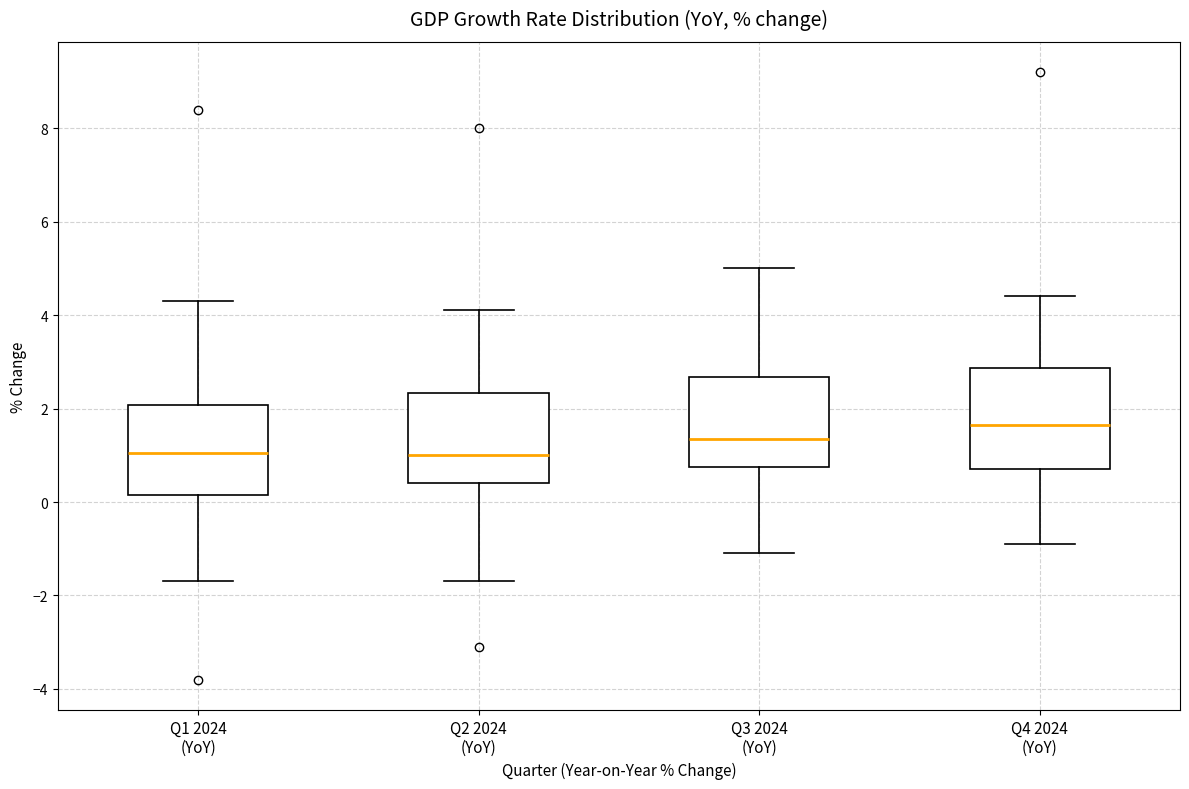

Where does the upper whisker of the box for Q3 2024 (YoY) end on the y-axis? The values are not printed on the chart, so give them approximately, as read against the axis.

5.0